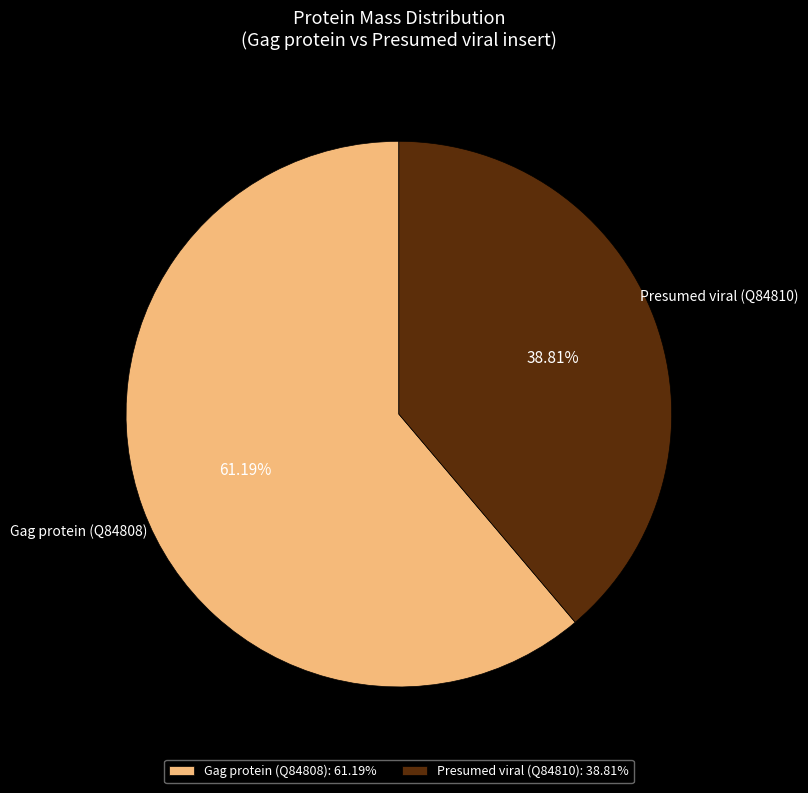

Between Presumed viral (Q84810) and Gag protein (Q84808), which is larger?

Gag protein (Q84808)